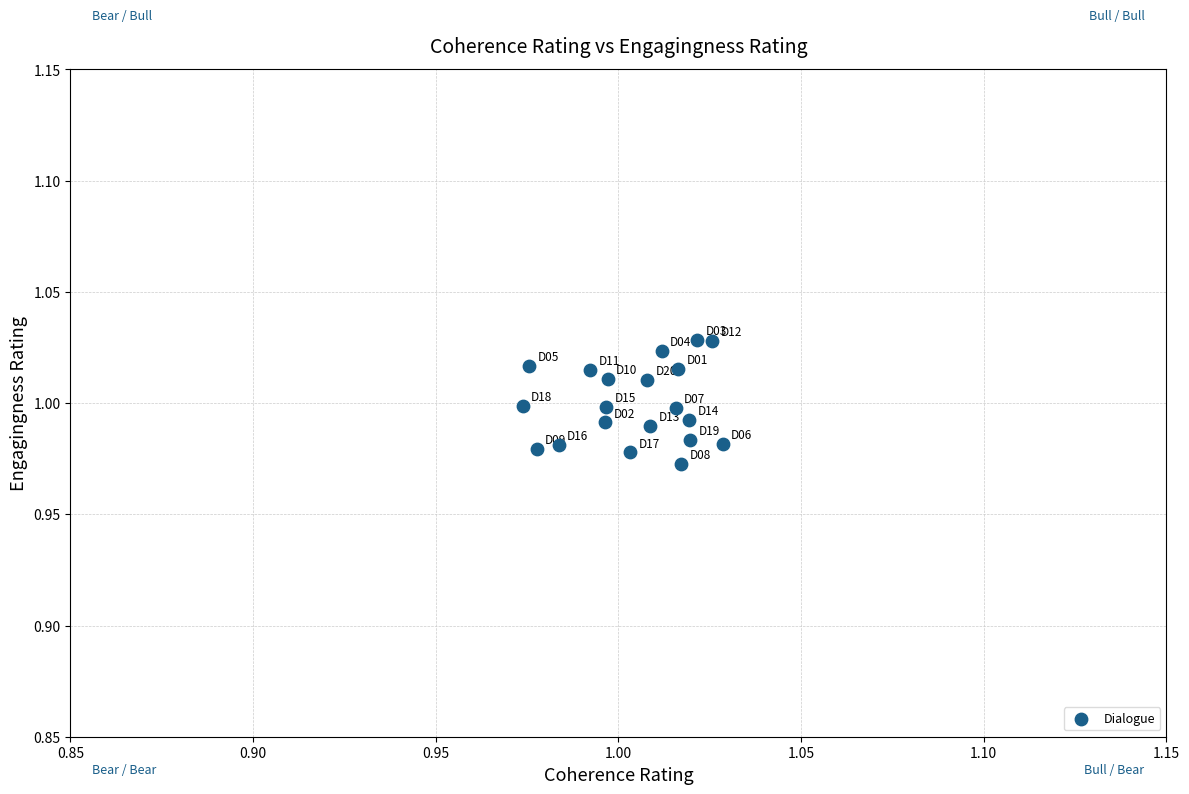

How many data points are displayed?

20